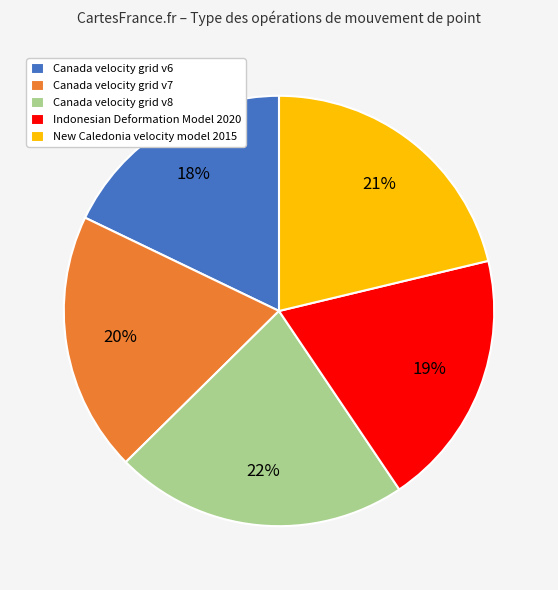

What is the largest slice in the pie chart?

Canada velocity grid v8